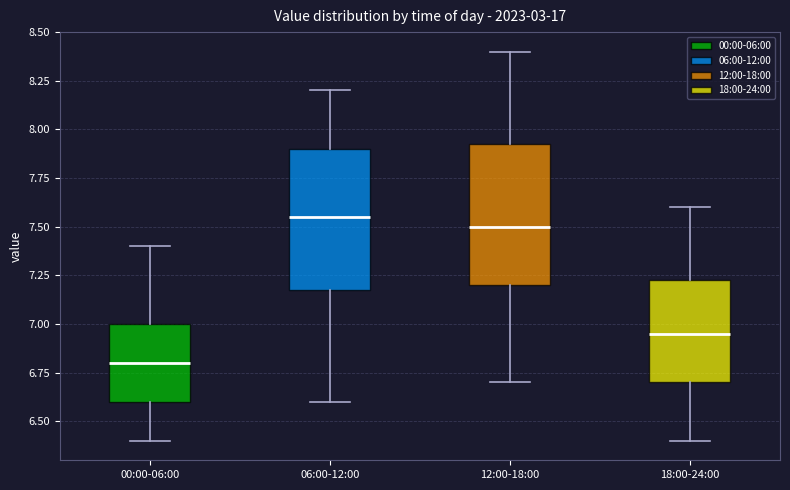

Reading left to right, transcribe this box plot: for each box, give where its median line is, the range the box spans, and where its two whiskers end, as read against the y-axis. The values are not printed on the chart, so give them approximately, as read against the axis.

00:00-06:00: median 6.80, box 6.60 to 7.00, whiskers 6.40 to 7.40
06:00-12:00: median 7.55, box 7.20 to 7.90, whiskers 6.60 to 8.20
12:00-18:00: median 7.50, box 7.20 to 7.95, whiskers 6.70 to 8.40
18:00-24:00: median 6.95, box 6.70 to 7.25, whiskers 6.40 to 7.60